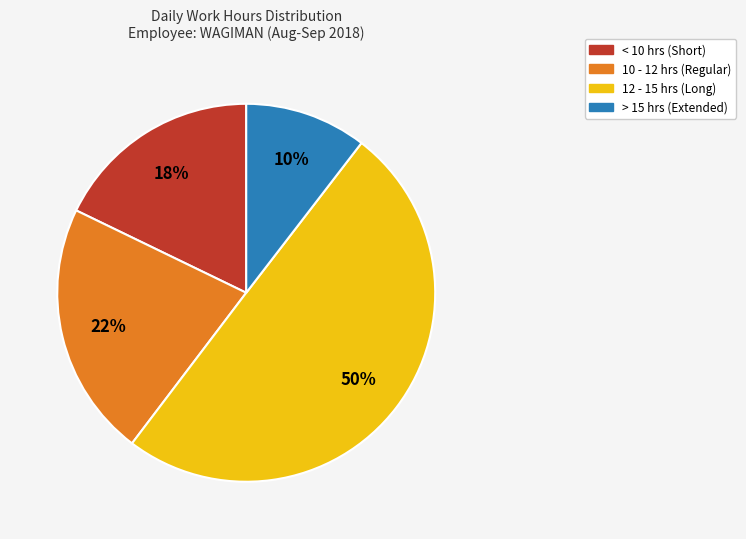

To the nearest percent, what is the average slice percentage?

25%